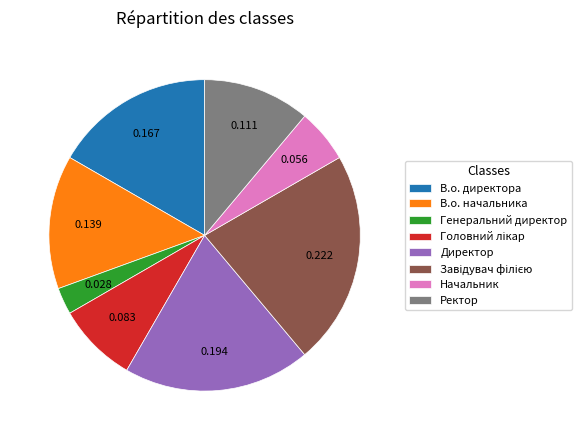

Which category has the smallest portion of the pie?

Генеральний директор